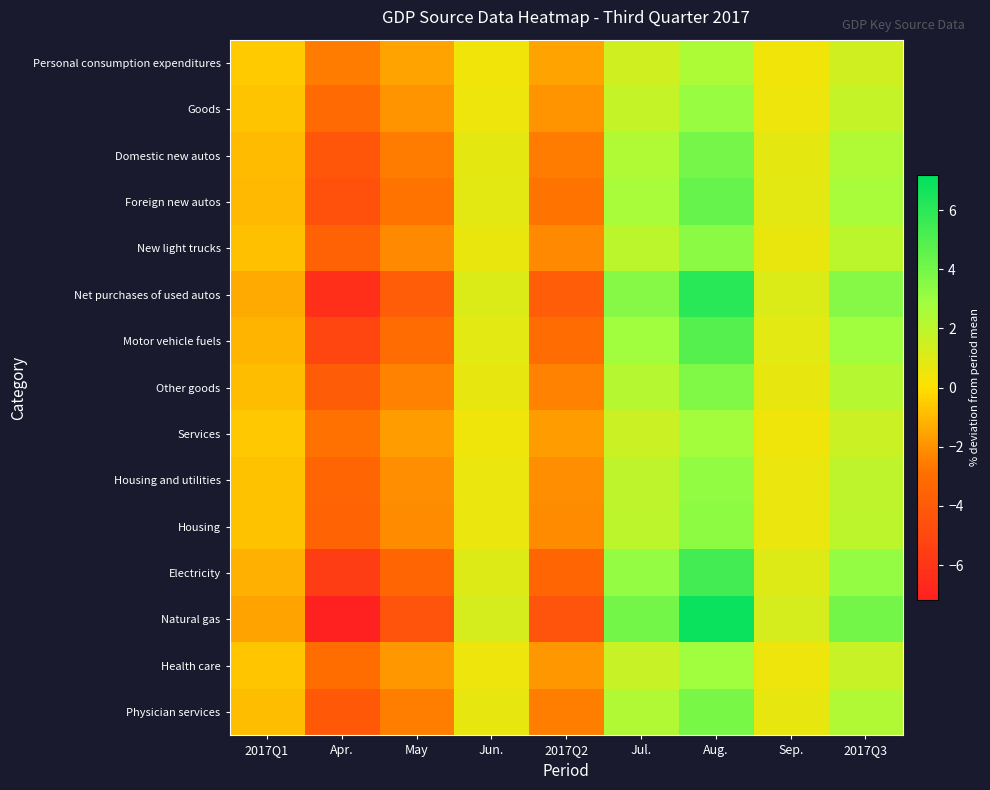

Between 2017Q2 and Jun., which is larger?

Jun.